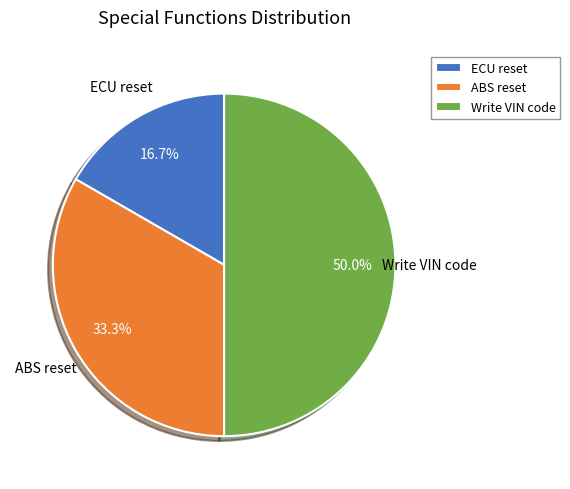

How many slices are in this pie chart?

3